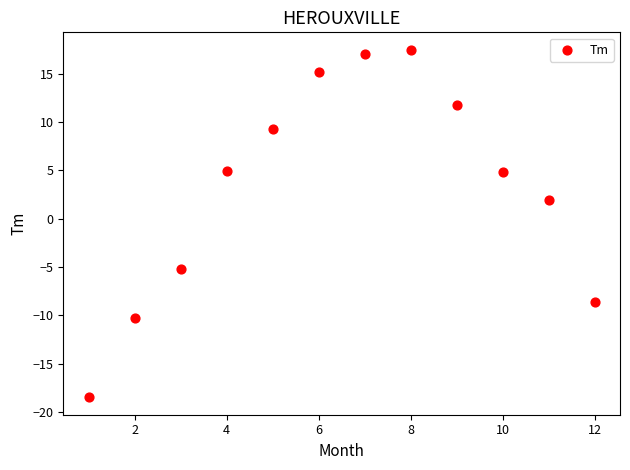

What is the range of X values (max minus min)?

11.0